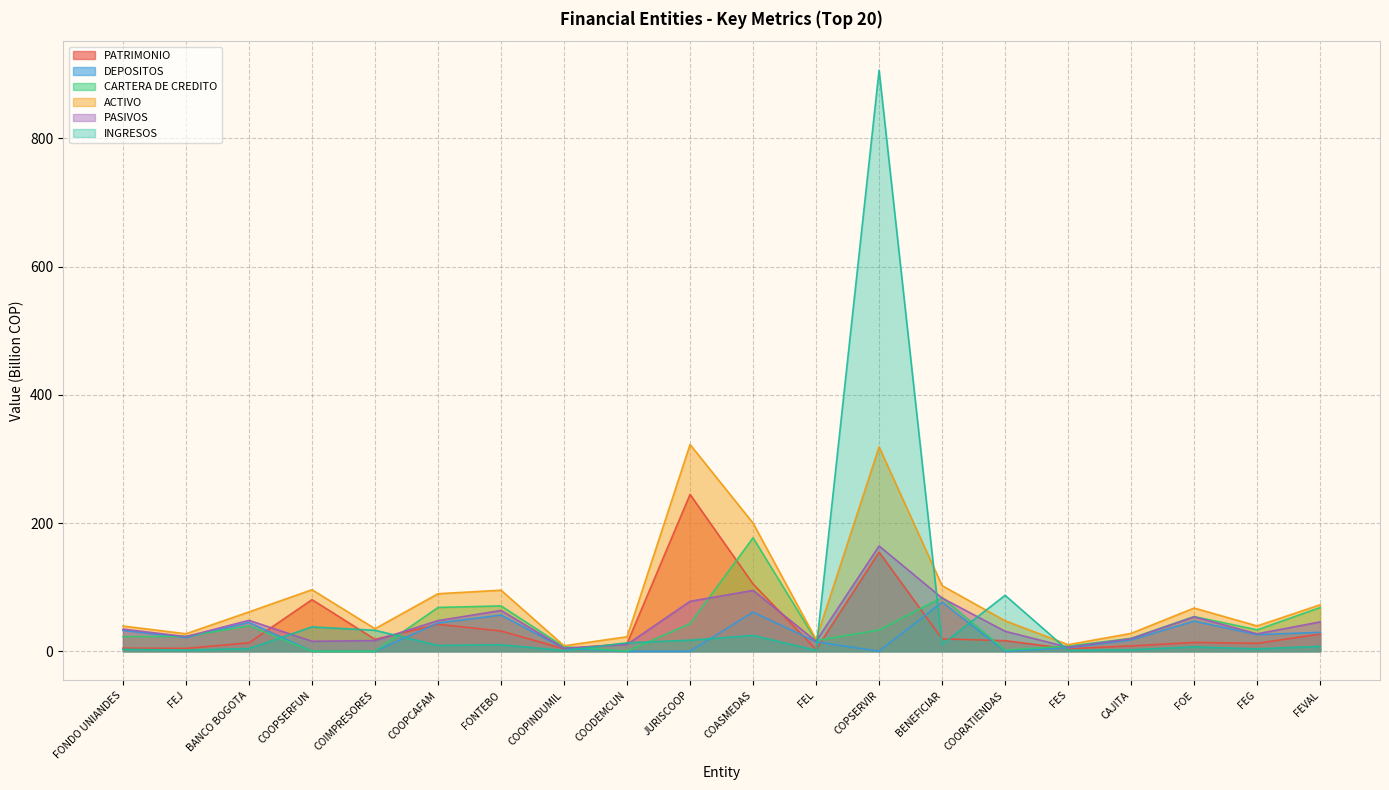

What is the greatest value displayed?

906.5